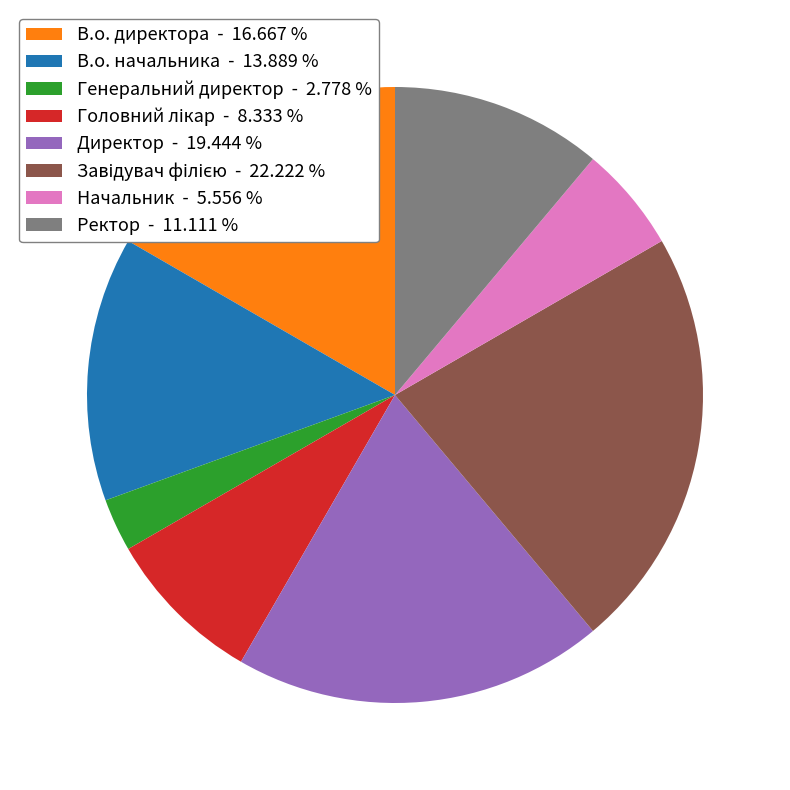

Between В.о. директора - 16.667 % and Директор - 19.444 %, which is larger?

Директор - 19.444 %